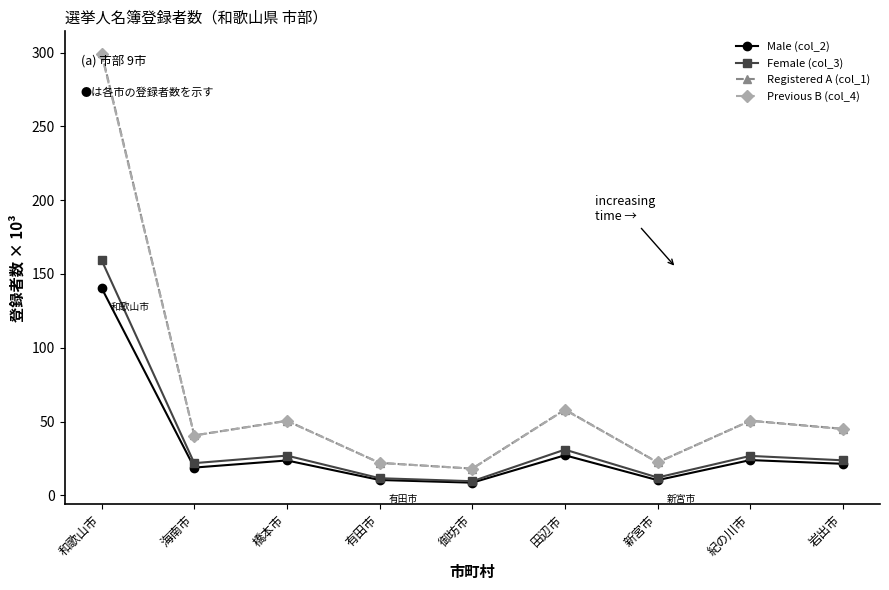

The value of Registered A (col_1) at 和歌山市 is 90.3. True or false?

False